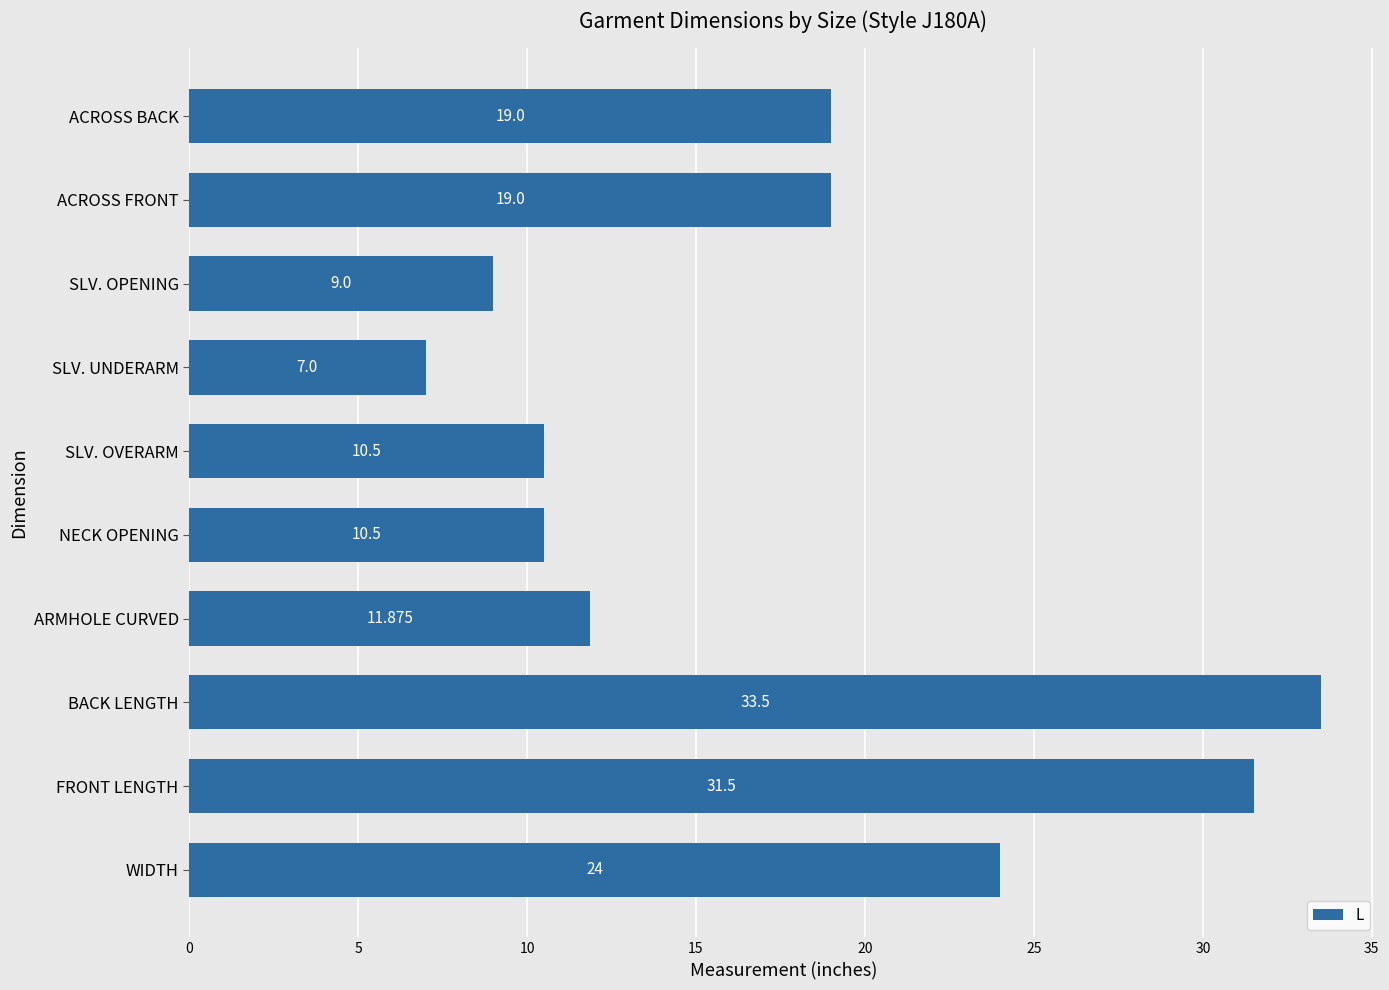

Which has a higher value, SLV. OPENING or NECK OPENING?

NECK OPENING